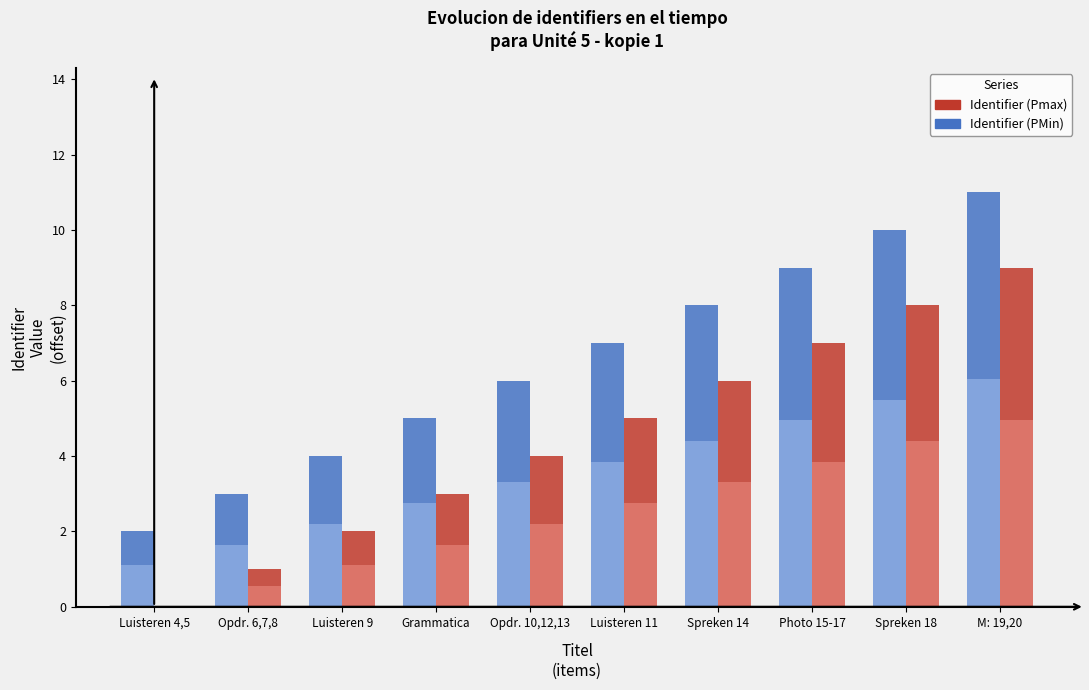

Where does the Identifier (Pmax) series first go above 7?

Spreken 14